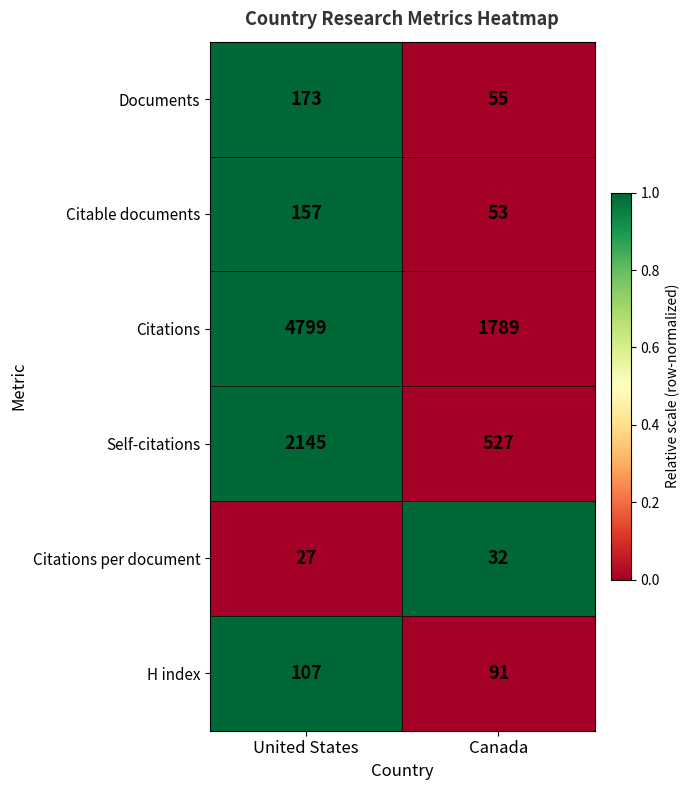

How many data points in Citations are less than 4799?

1